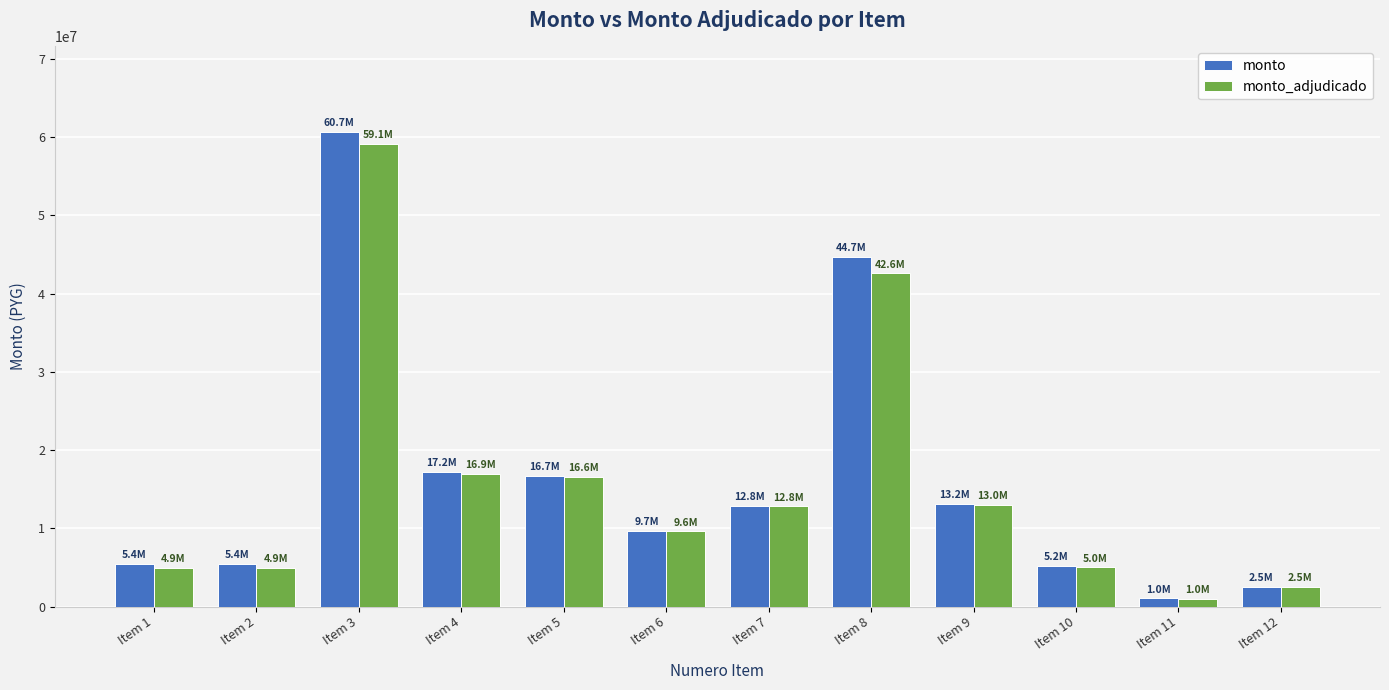

Which category has the lowest value in the monto series?

Item 11